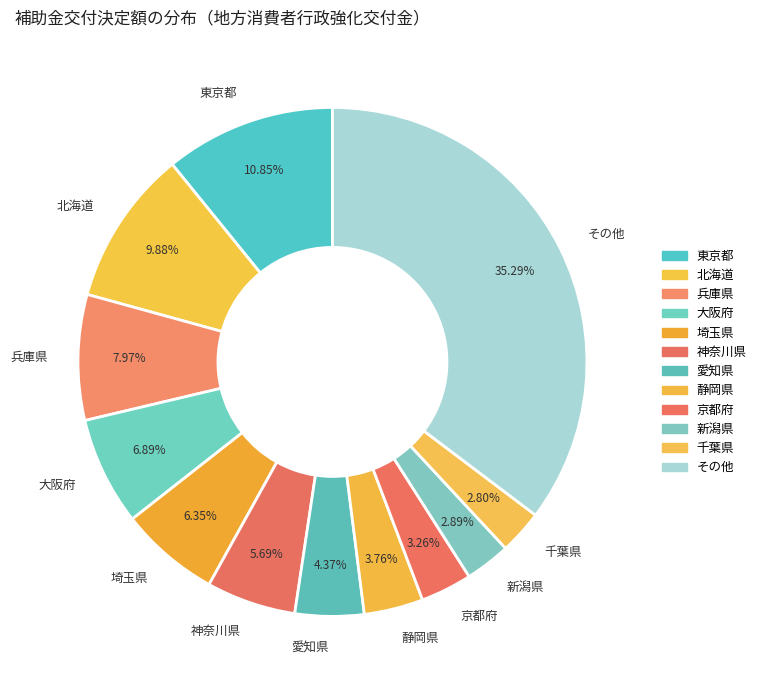

Approximately how many times larger is the value at その他 compared to 埼玉県?

5.6